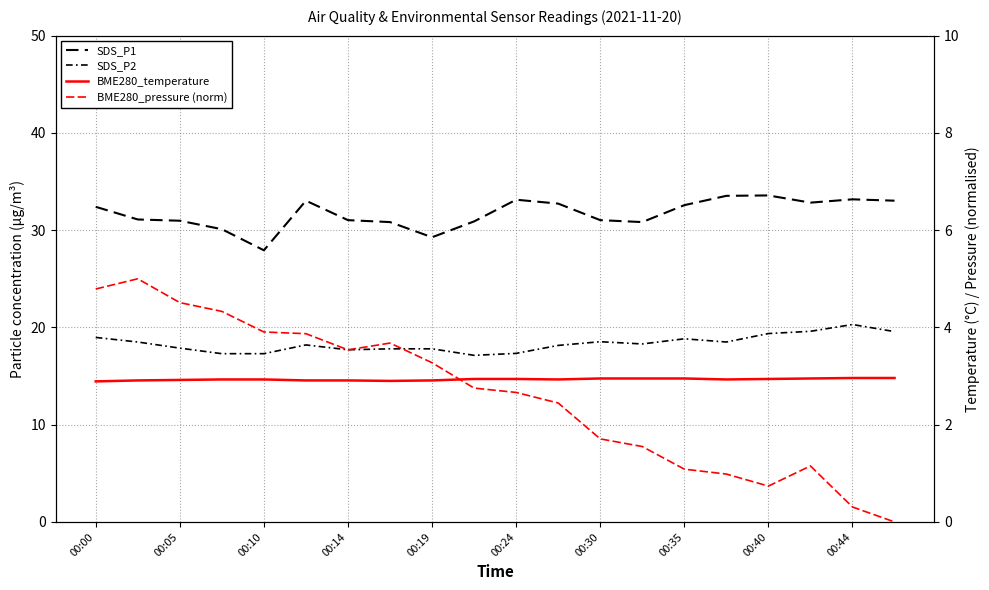

How many series are shown in this chart?

4